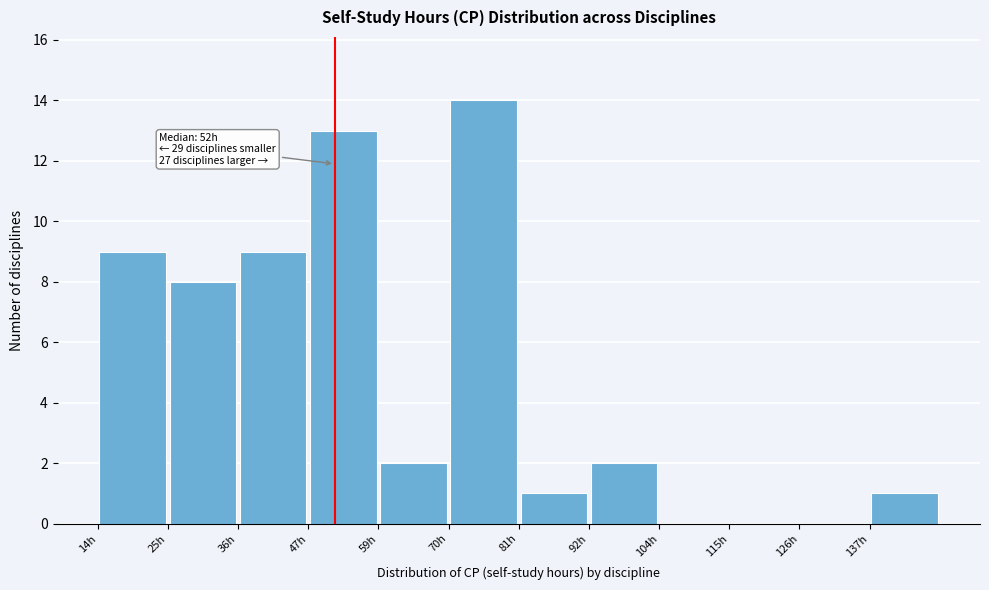

Over which range of the x-axis is the bar tallest?

70 to 82